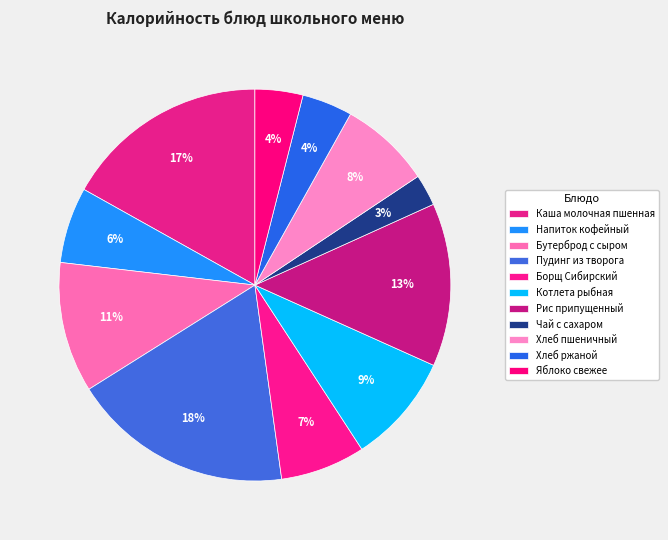

Approximately how many times larger is the value at Яблоко свежее compared to Пудинг из творога?

0.2